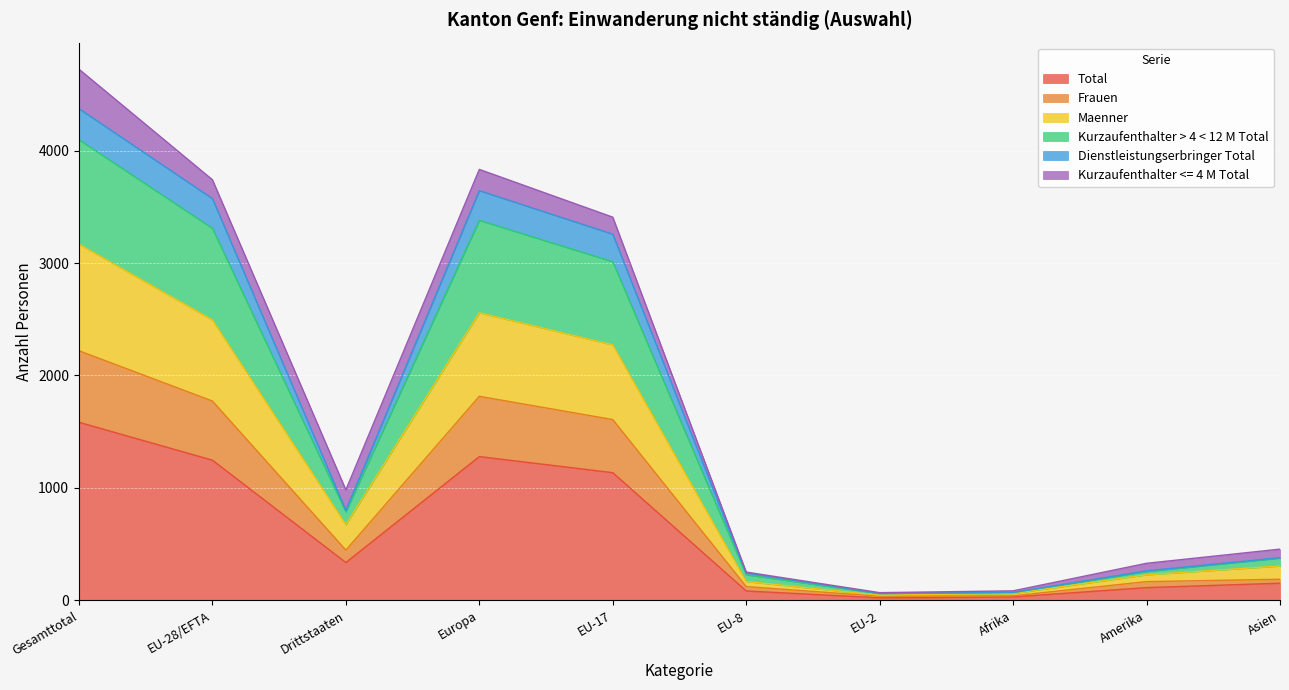

What is the maximum value for Total?

1584